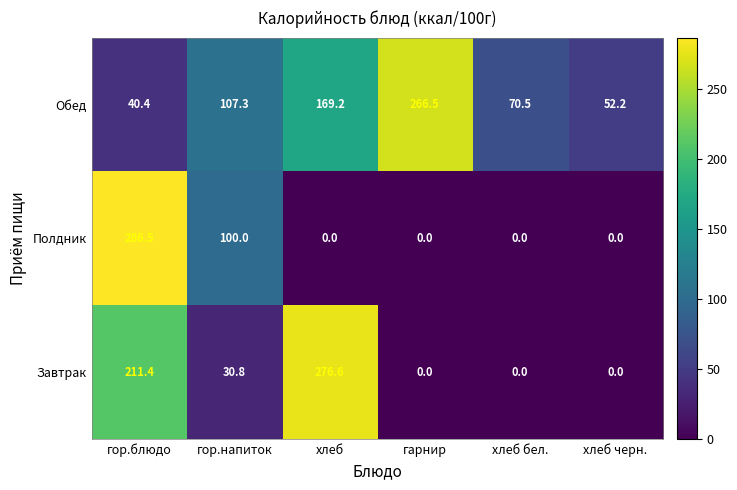

Reading left to right, extract all data points from this chart.

Обед: 40.4	107.3	169.2	266.5	70.5	52.2
Полдник: 286.5	100.0	0.0	0.0	0.0	0.0
Завтрак: 211.4	30.8	276.6	0.0	0.0	0.0